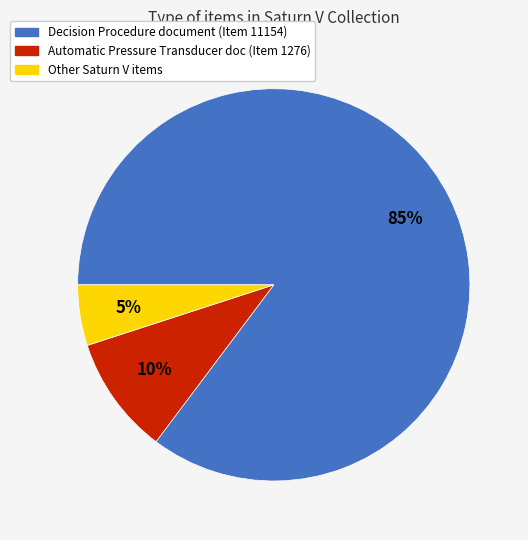

What is the smallest slice in the pie chart?

Other Saturn V items